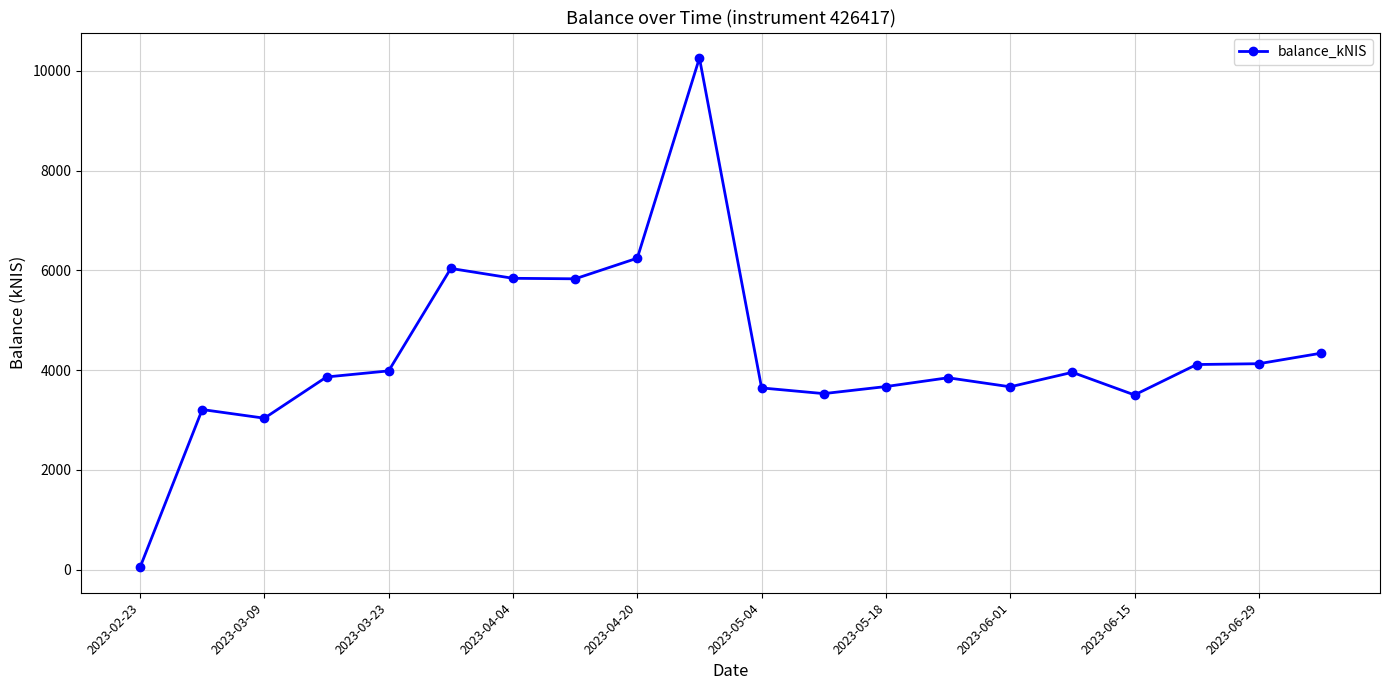

What is the value of the 14th point from the left?

3845.3